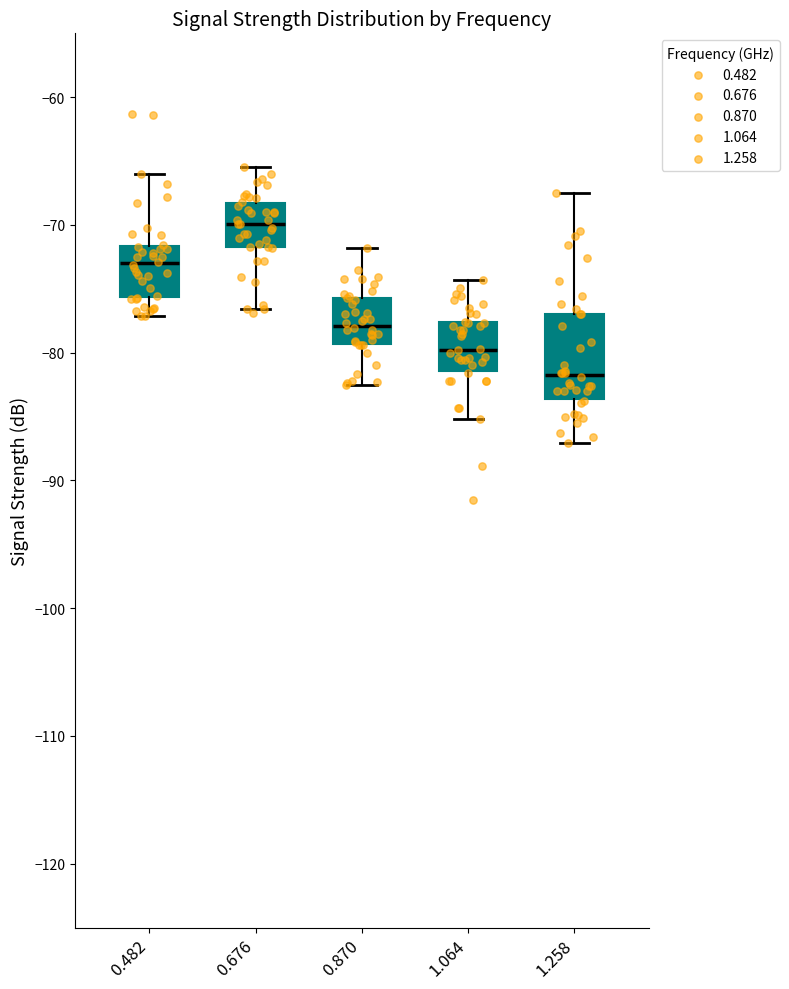

Reading left to right, transcribe this box plot: for each box, give where its median line is, the range the box spans, and where its two whiskers end, as read against the y-axis. The values are not printed on the chart, so give them approximately, as read against the axis.

0.482: median -73, box -76 to -72, whiskers -77 to -66
0.676: median -70, box -72 to -68, whiskers -77 to -65
0.870: median -78, box -79 to -76, whiskers -82 to -72
1.064: median -80, box -81 to -78, whiskers -85 to -74
1.258: median -82, box -84 to -77, whiskers -87 to -67